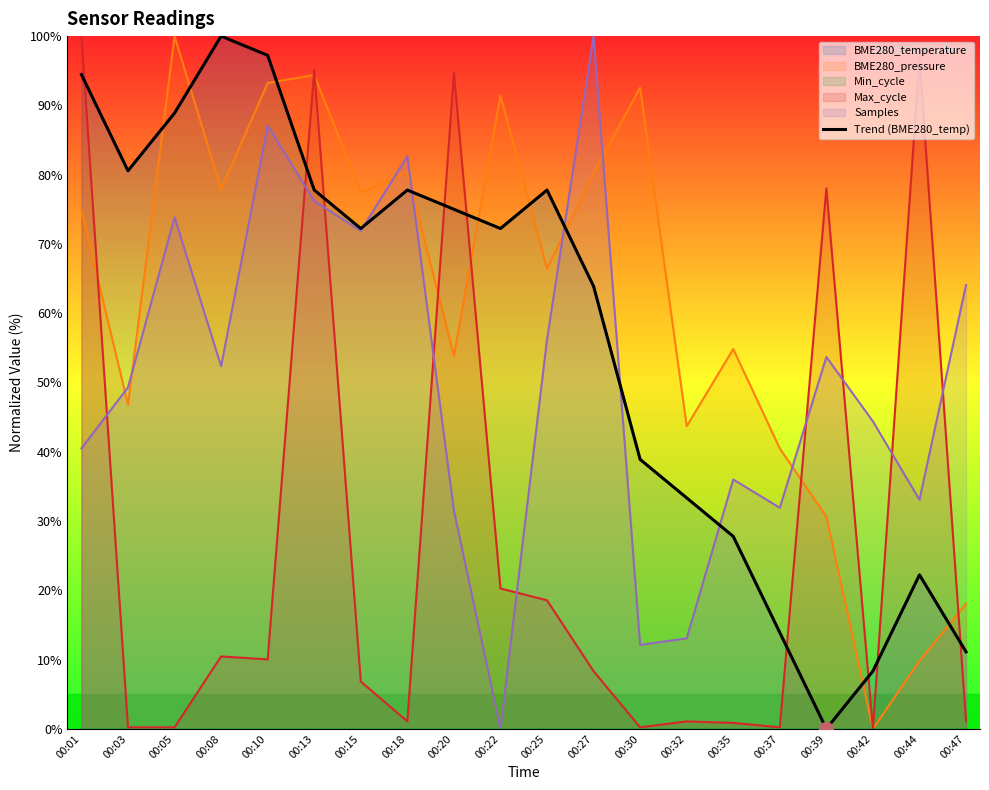

True or false: there are more than 0 points higher than both neighbors.

True